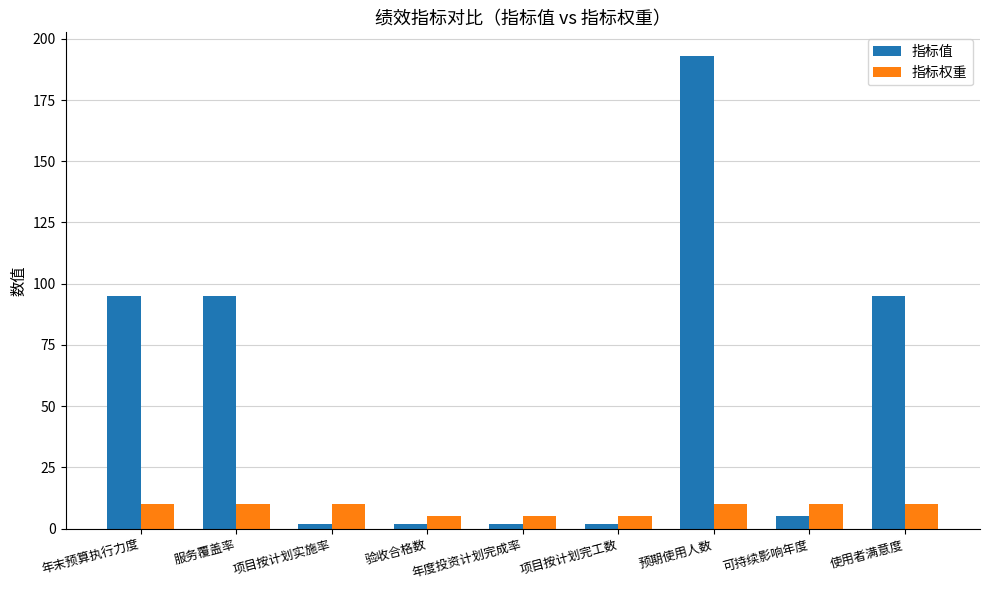

Is it true that 指标值 equals 95 at 使用者满意度?

True